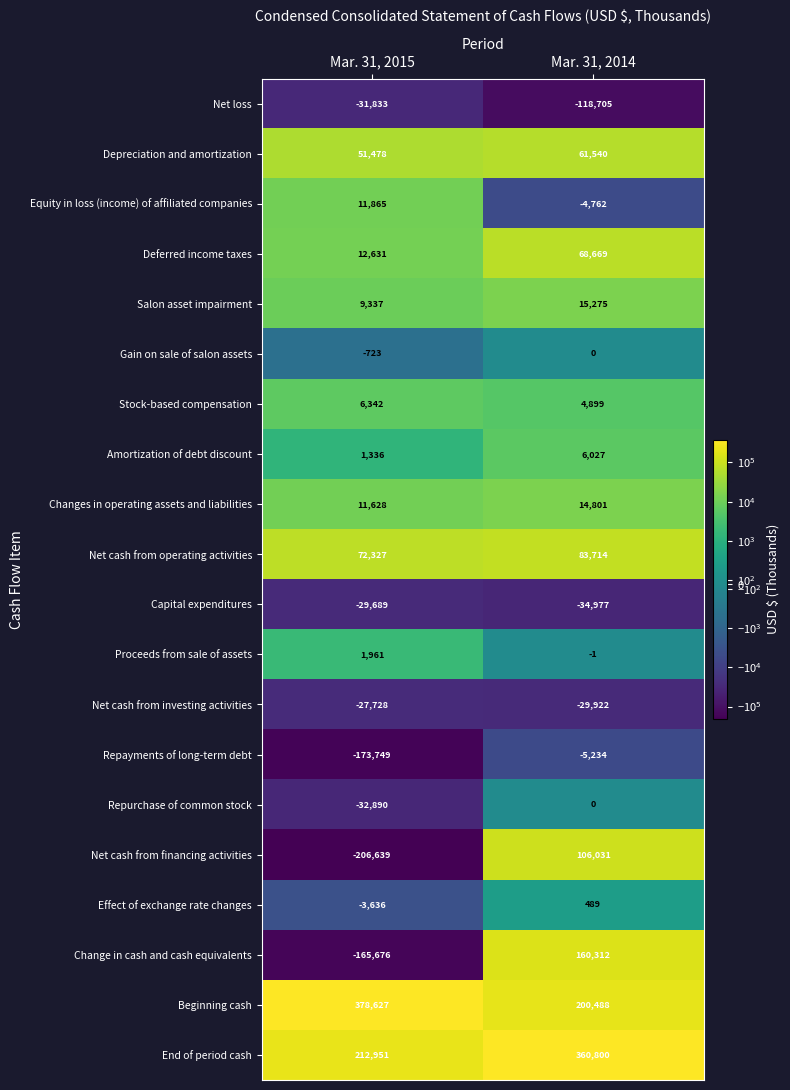

Which series has the largest range (max minus min)?

Change in cash and cash equivalents